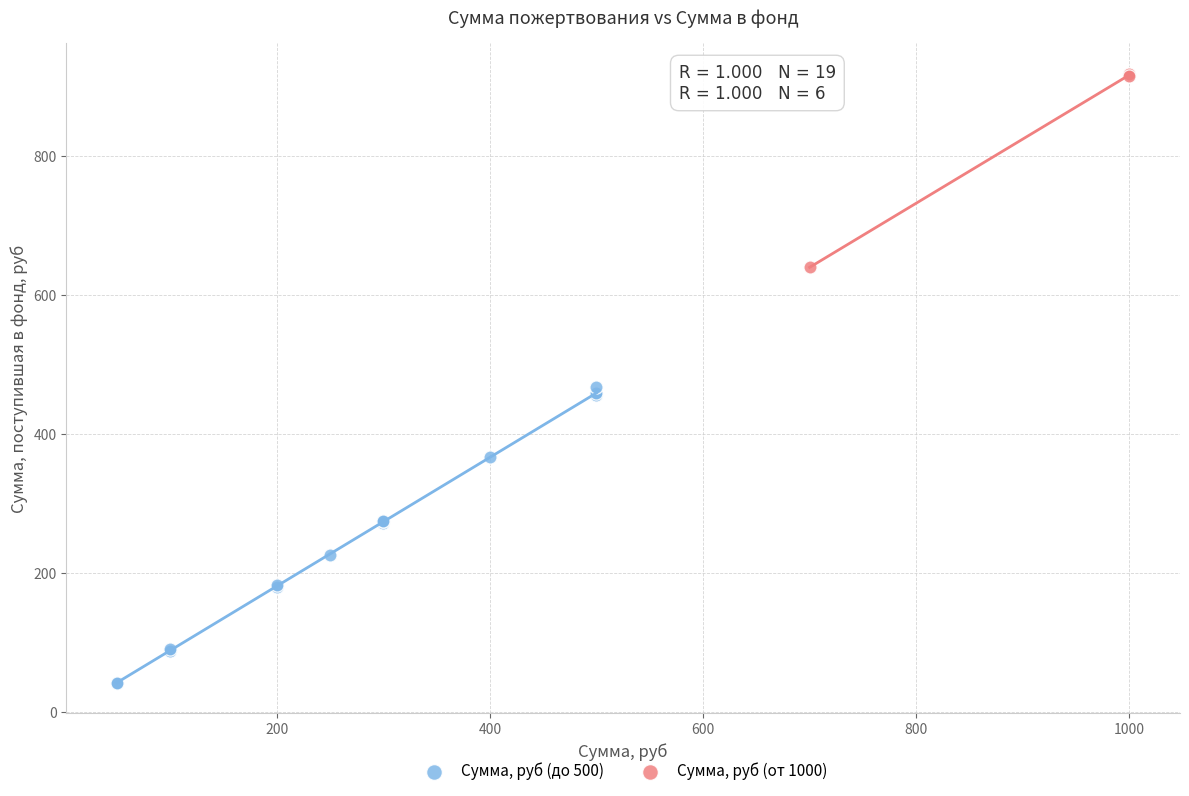

Which series contains the lowest Y value?

Сумма, руб (до 500)